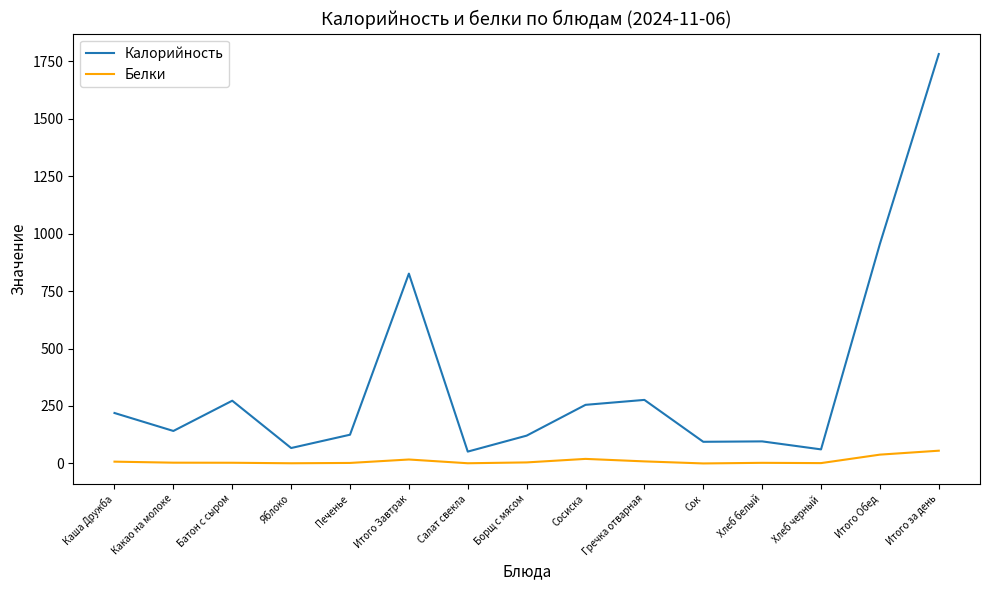

Which series has the largest range (max minus min)?

Калорийность